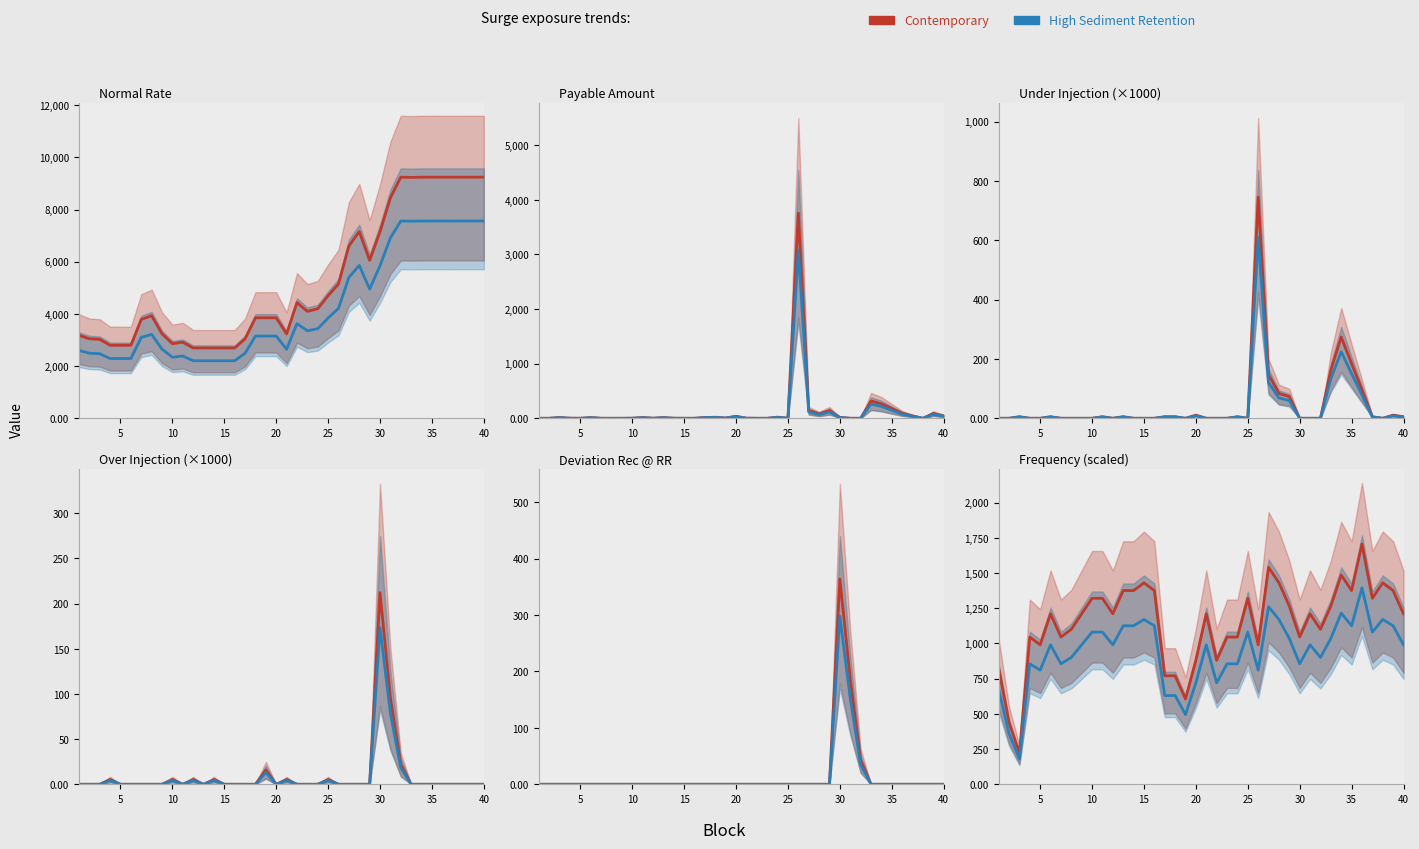

What is the difference between the highest and lowest values at 35?

200.0